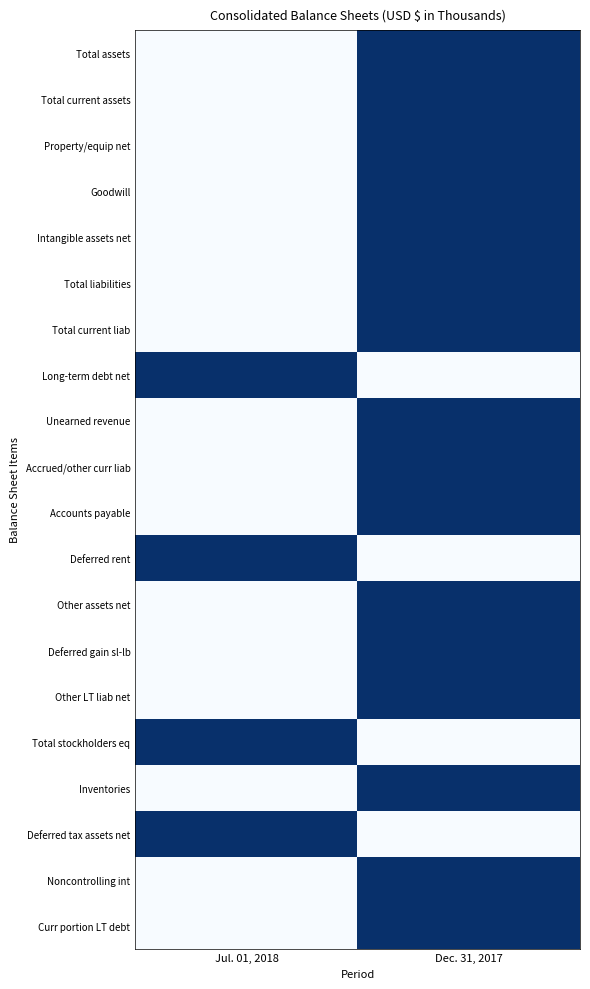

Reading left to right, transcribe all the data shown in this chart.

Total assets: Jul. 01, 2018=0	Dec. 31, 2017=1
Total current assets: Jul. 01, 2018=0	Dec. 31, 2017=1
Property/equip net: Jul. 01, 2018=0	Dec. 31, 2017=1
Goodwill: Jul. 01, 2018=0	Dec. 31, 2017=1
Intangible assets net: Jul. 01, 2018=0	Dec. 31, 2017=1
Total liabilities: Jul. 01, 2018=0	Dec. 31, 2017=1
Total current liab: Jul. 01, 2018=0	Dec. 31, 2017=1
Long-term debt net: Jul. 01, 2018=1	Dec. 31, 2017=0
Unearned revenue: Jul. 01, 2018=0	Dec. 31, 2017=1
Accrued/other curr liab: Jul. 01, 2018=0	Dec. 31, 2017=1
Accounts payable: Jul. 01, 2018=0	Dec. 31, 2017=1
Deferred rent: Jul. 01, 2018=1	Dec. 31, 2017=0
Other assets net: Jul. 01, 2018=0	Dec. 31, 2017=1
Deferred gain sl-lb: Jul. 01, 2018=0	Dec. 31, 2017=1
Other LT liab net: Jul. 01, 2018=0	Dec. 31, 2017=1
Total stockholders eq: Jul. 01, 2018=1	Dec. 31, 2017=0
Inventories: Jul. 01, 2018=0	Dec. 31, 2017=1
Deferred tax assets net: Jul. 01, 2018=1	Dec. 31, 2017=0
Noncontrolling int: Jul. 01, 2018=0	Dec. 31, 2017=1
Curr portion LT debt: Jul. 01, 2018=0	Dec. 31, 2017=1